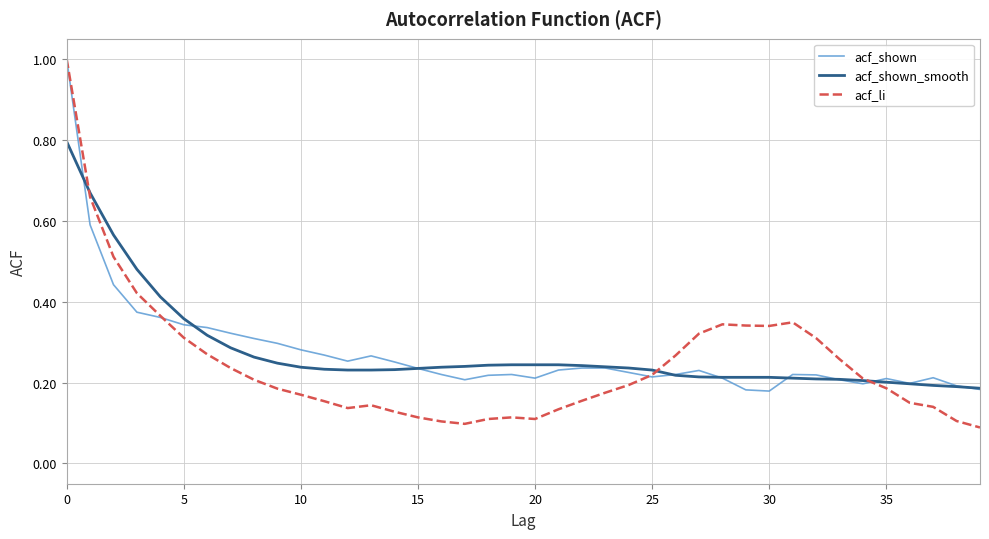

Which series has the largest range (max minus min)?

acf_li